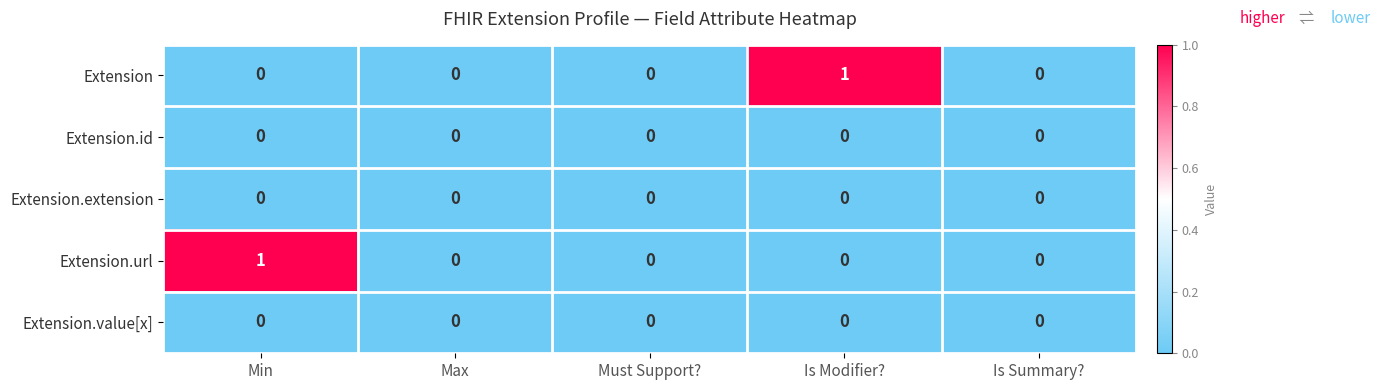

Between Max and Is Modifier?, which series saw the biggest shift?

Extension